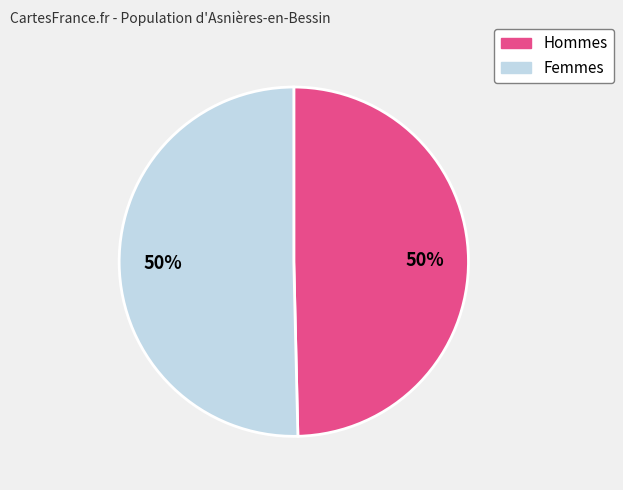

How many segments does this pie chart have?

2